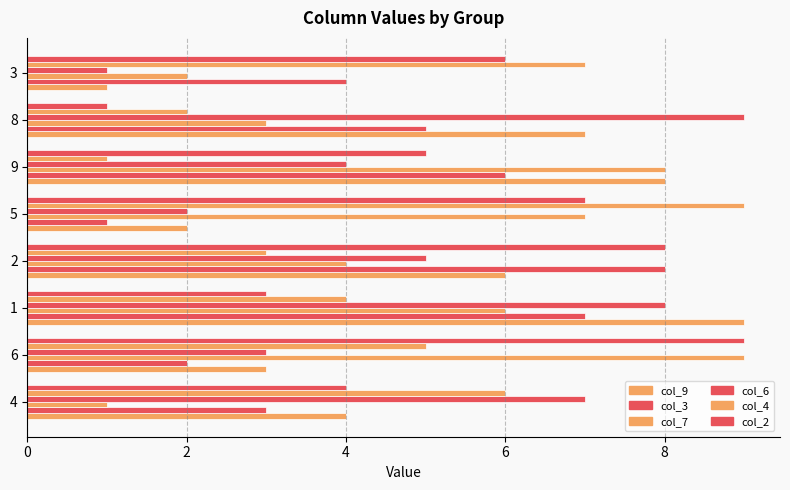

How many categories are shown in the chart?

8